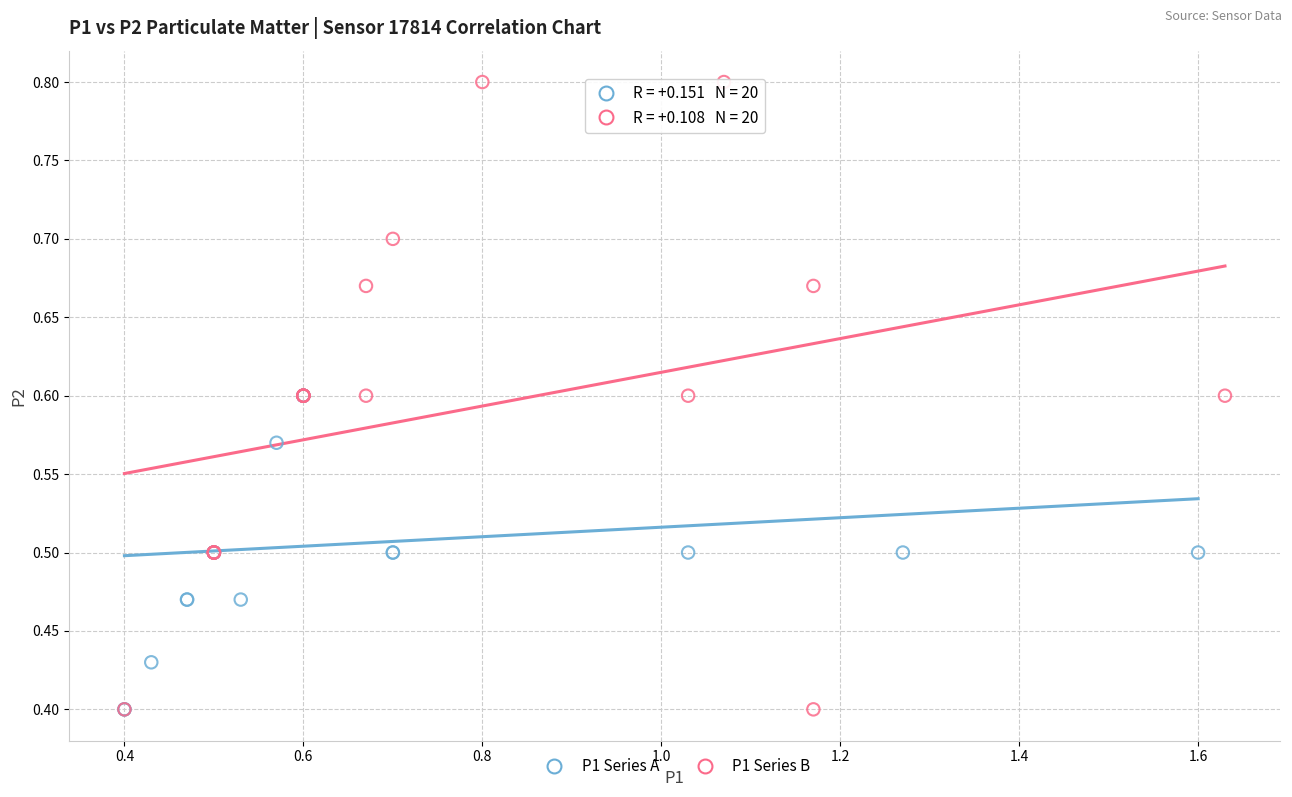

Which series contains the highest Y value?

P1 Series B